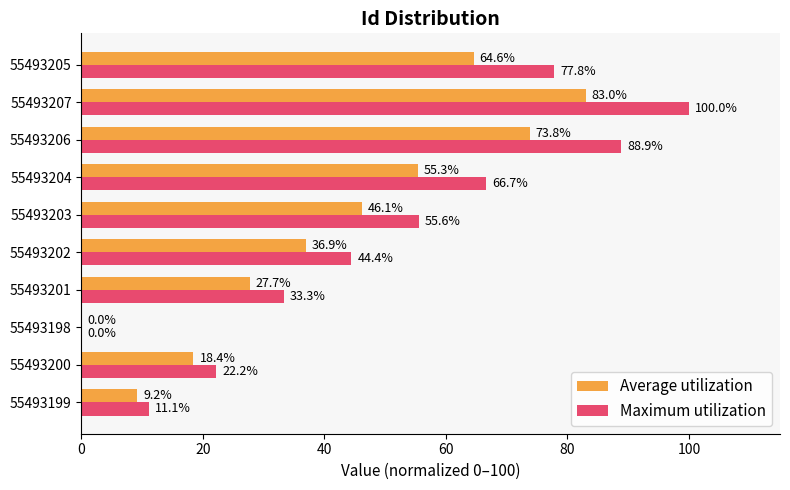

Which series has the largest total across all categories?

Maximum utilization